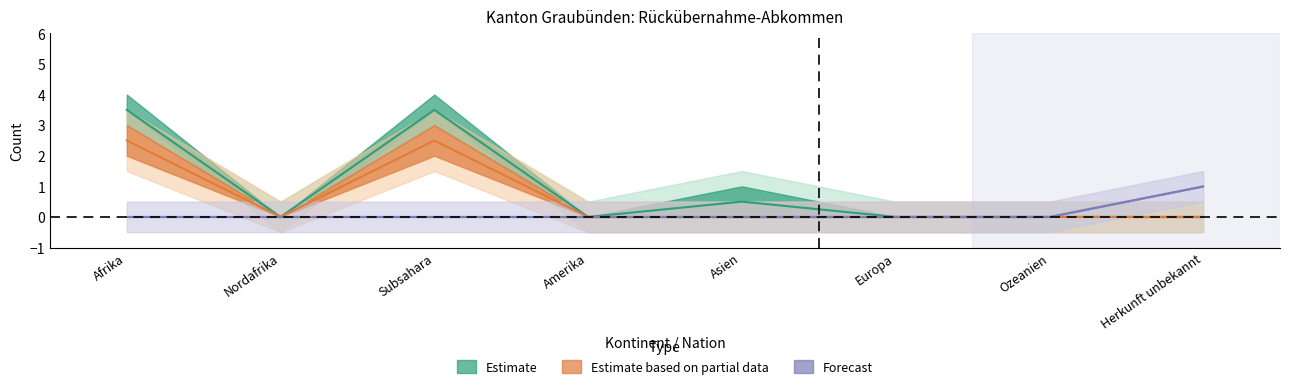

At which category is the sum across all series the highest?

Afrika